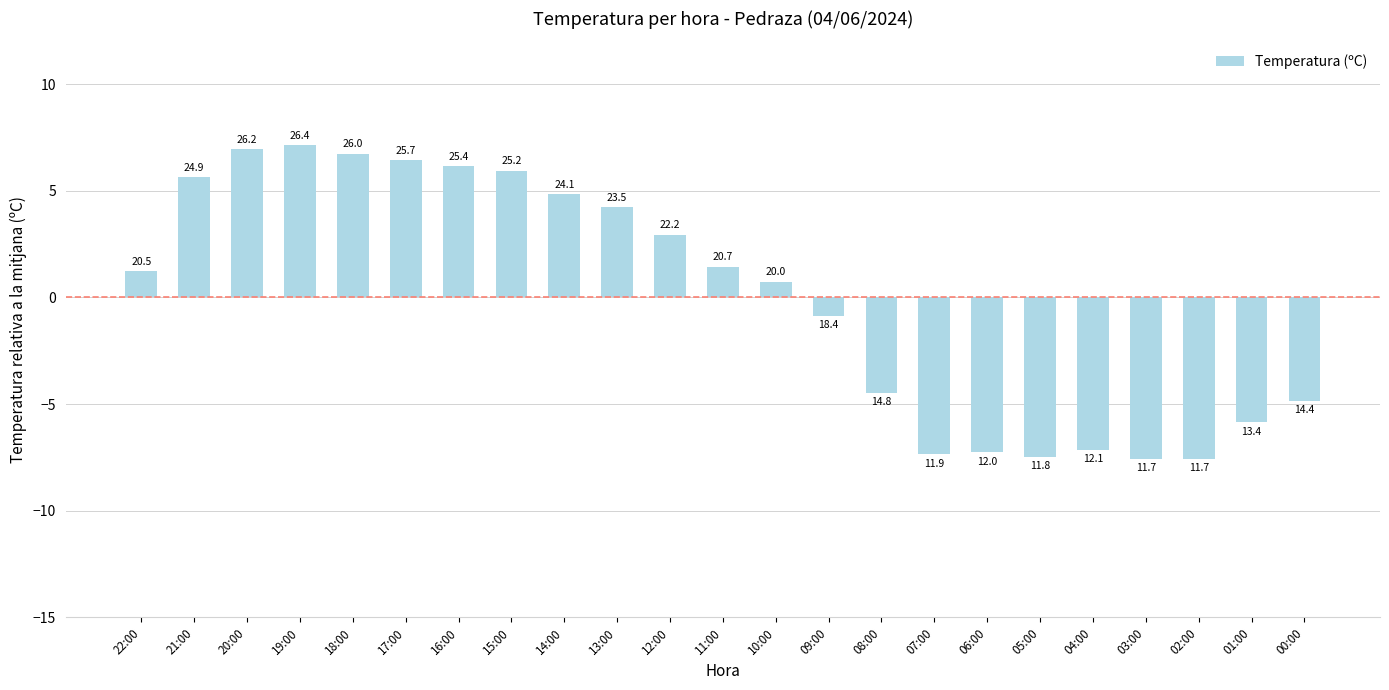

Are the bars horizontal?

No